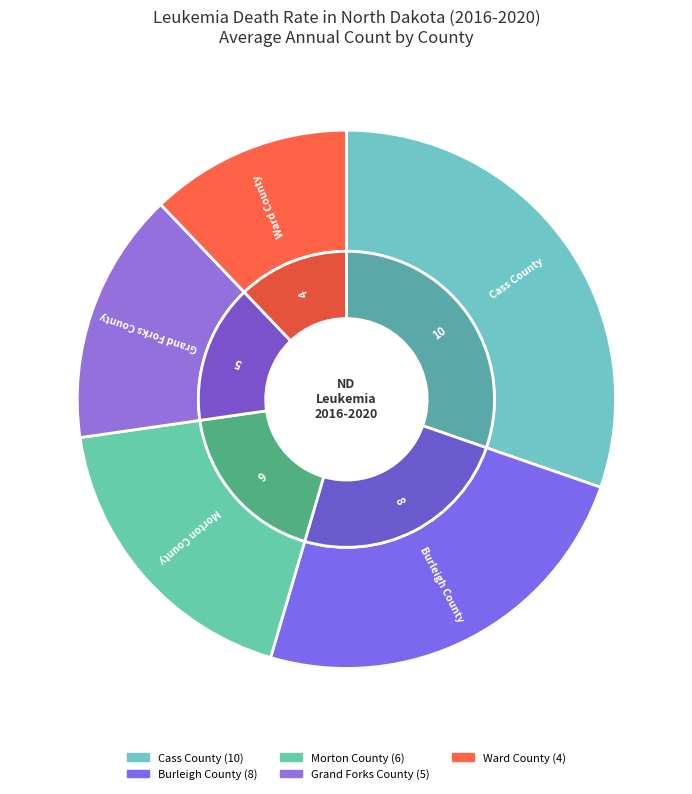

Combined, what portion of the pie is Ward County and Grand Forks County?

27.3%